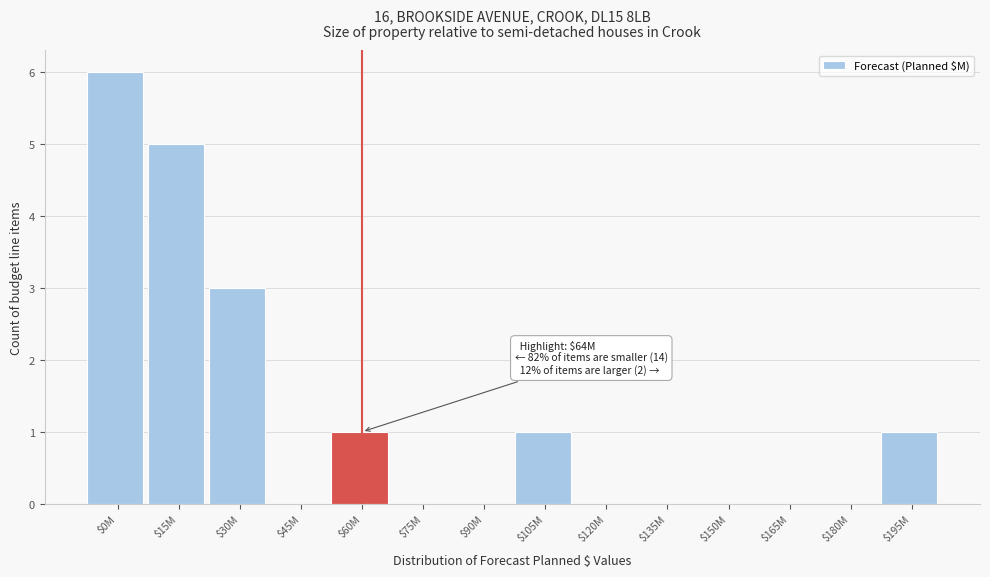

True or false: the data shows -2 at $45M.

False